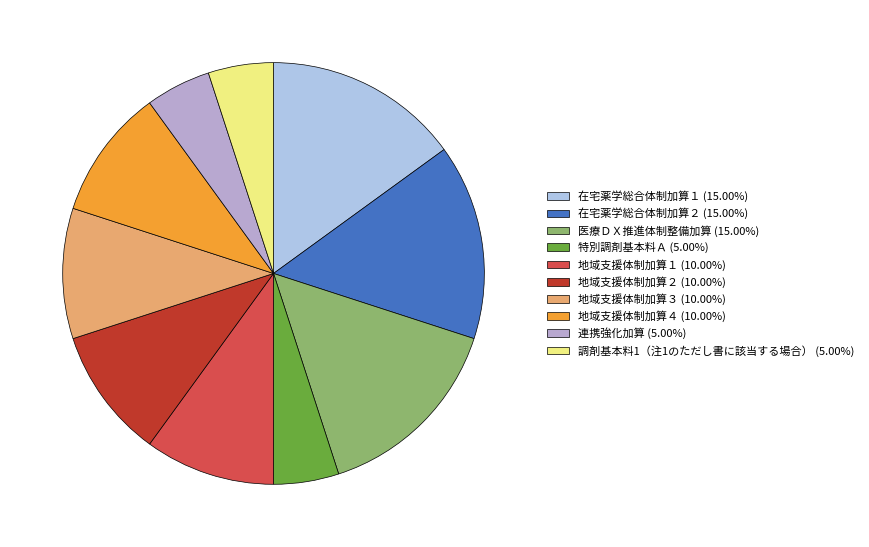

Count the number of slices in the pie.

10